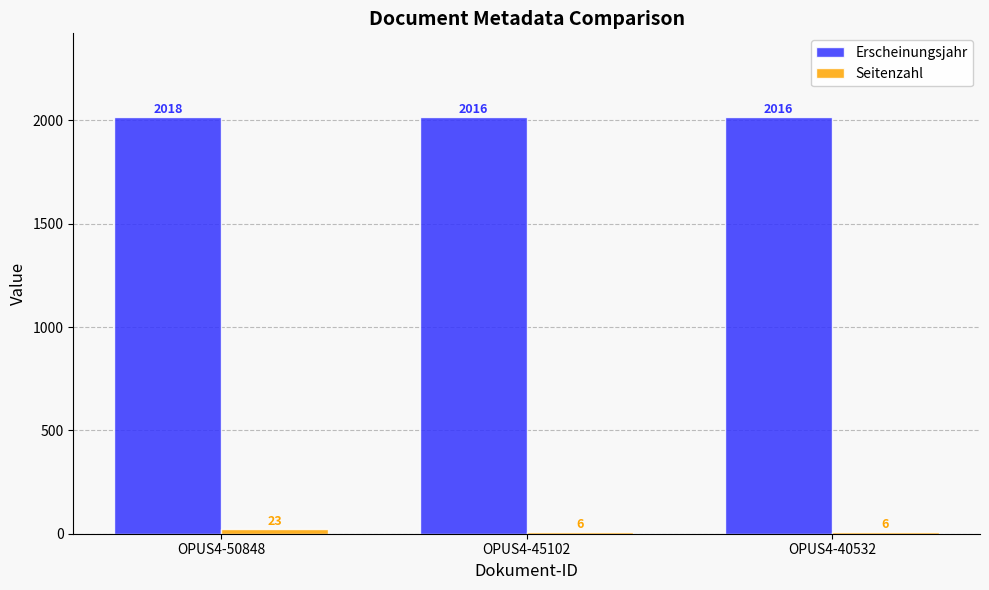

Is it true that Erscheinungsjahr equals 3314 at OPUS4-50848?

False